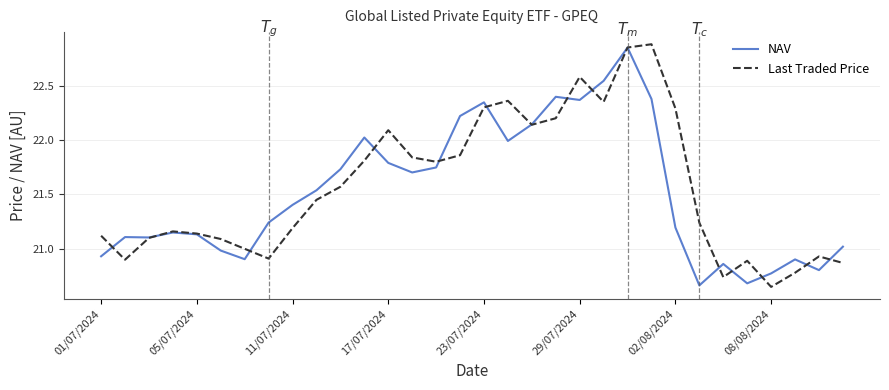

Between 01/07/2024 and 23/07/2024, which series saw the biggest shift?

NAV